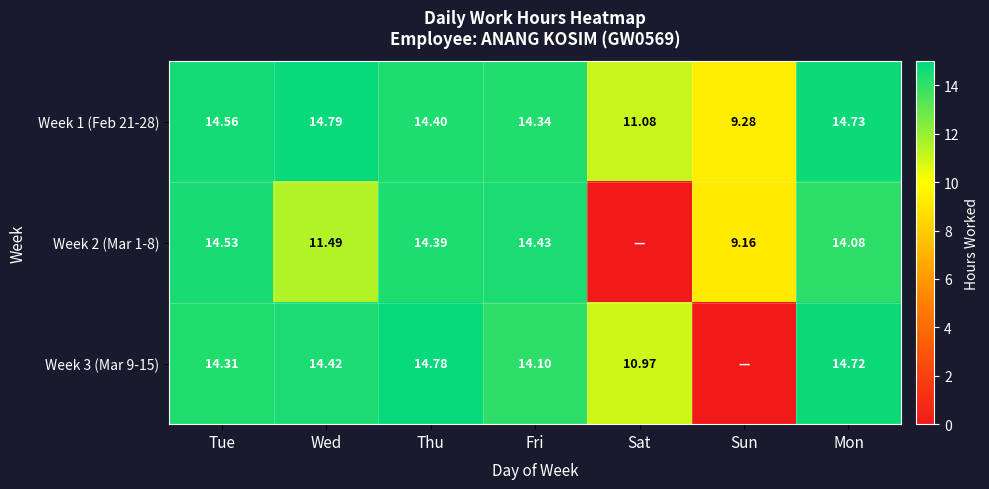

Which category has the highest value across all series?

Wed